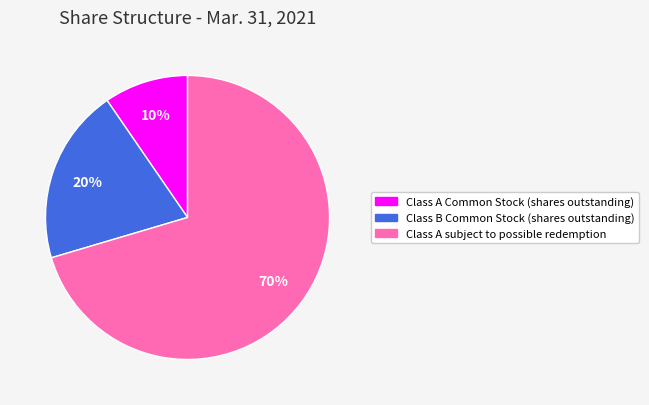

What percentage is the Class A Common Stock (shares outstanding) slice, to the nearest percent?

10%